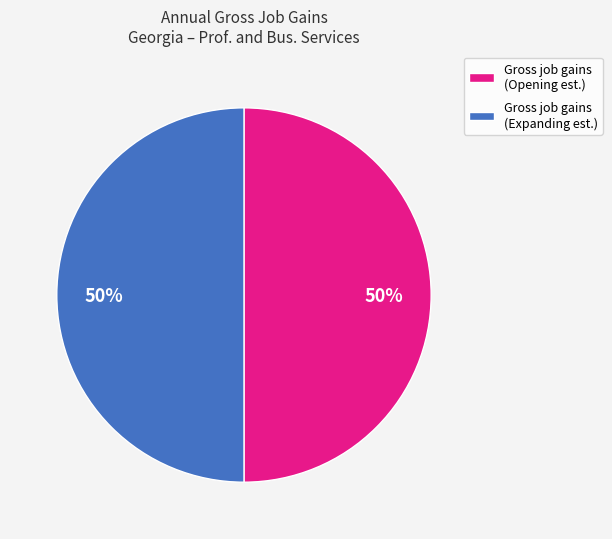

How many segments does this pie chart have?

2